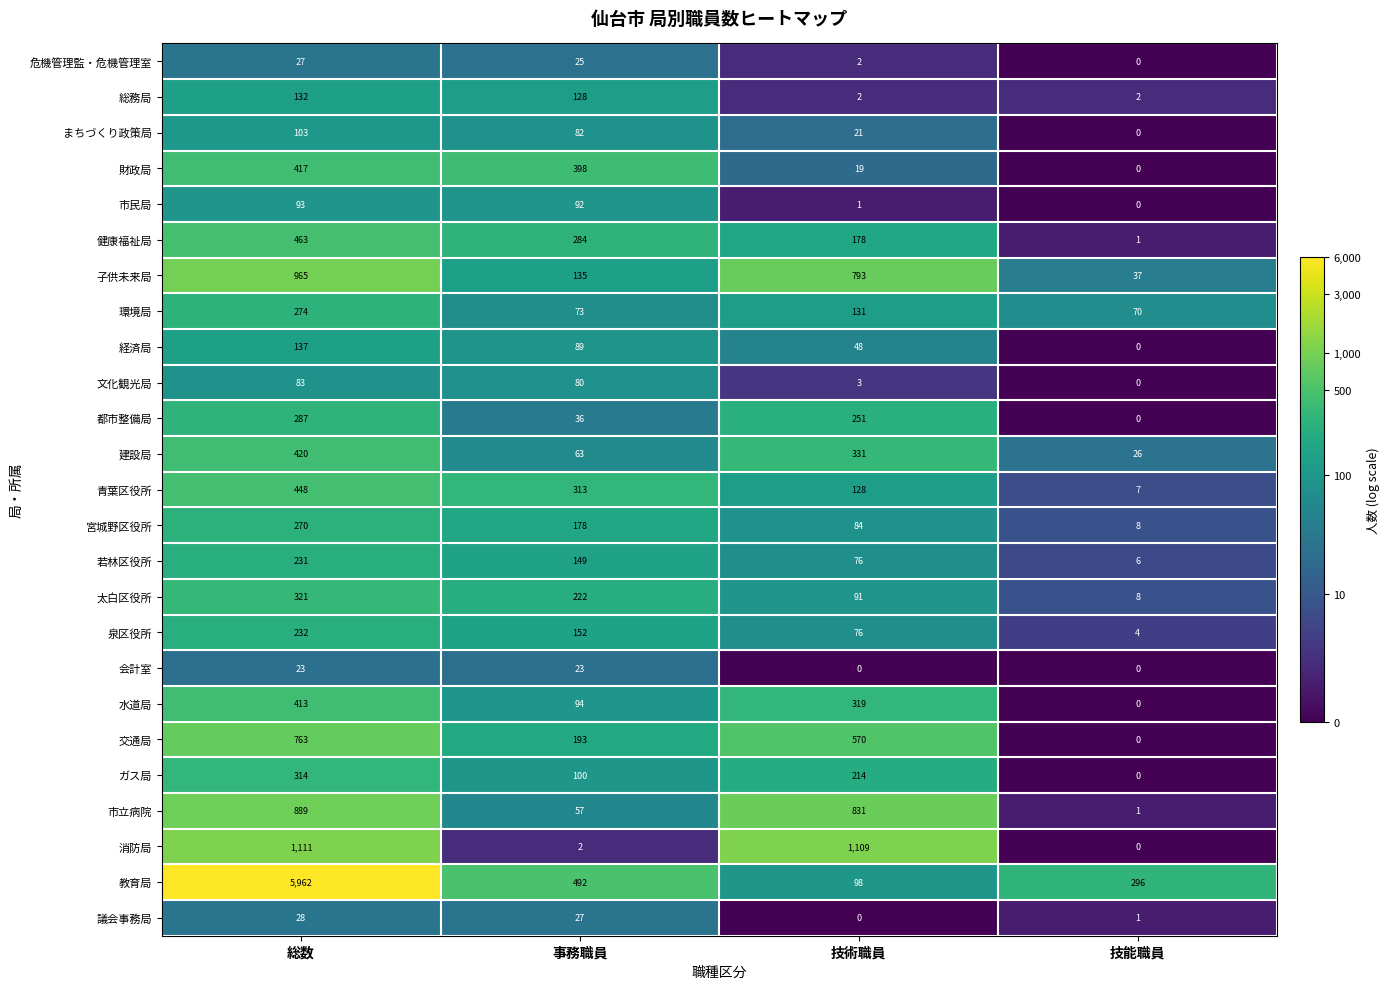

At which label does まちづくり政策局 first exceed 82?

総数